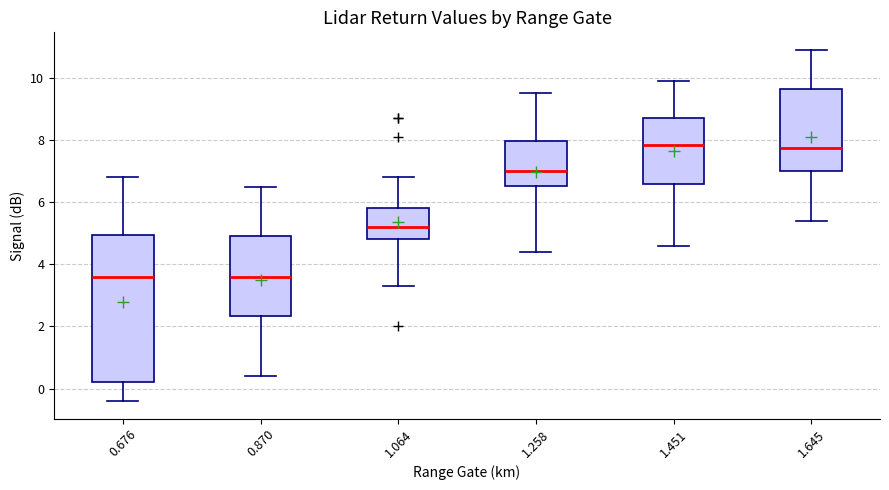

Reading left to right, transcribe this box plot: for each box, give where its median line is, the range the box spans, and where its two whiskers end, as read against the y-axis. The values are not printed on the chart, so give them approximately, as read against the axis.

0.676: median 3.6, box 0.2 to 5.0, whiskers -0.4 to 6.8
0.870: median 3.6, box 2.4 to 5.0, whiskers 0.4 to 6.6
1.064: median 5.2, box 4.8 to 5.8, whiskers 3.4 to 6.8
1.258: median 7.0, box 6.6 to 8.0, whiskers 4.4 to 9.6
1.451: median 7.8, box 6.6 to 8.8, whiskers 4.6 to 10.0
1.645: median 7.8, box 7.0 to 9.6, whiskers 5.4 to 11.0